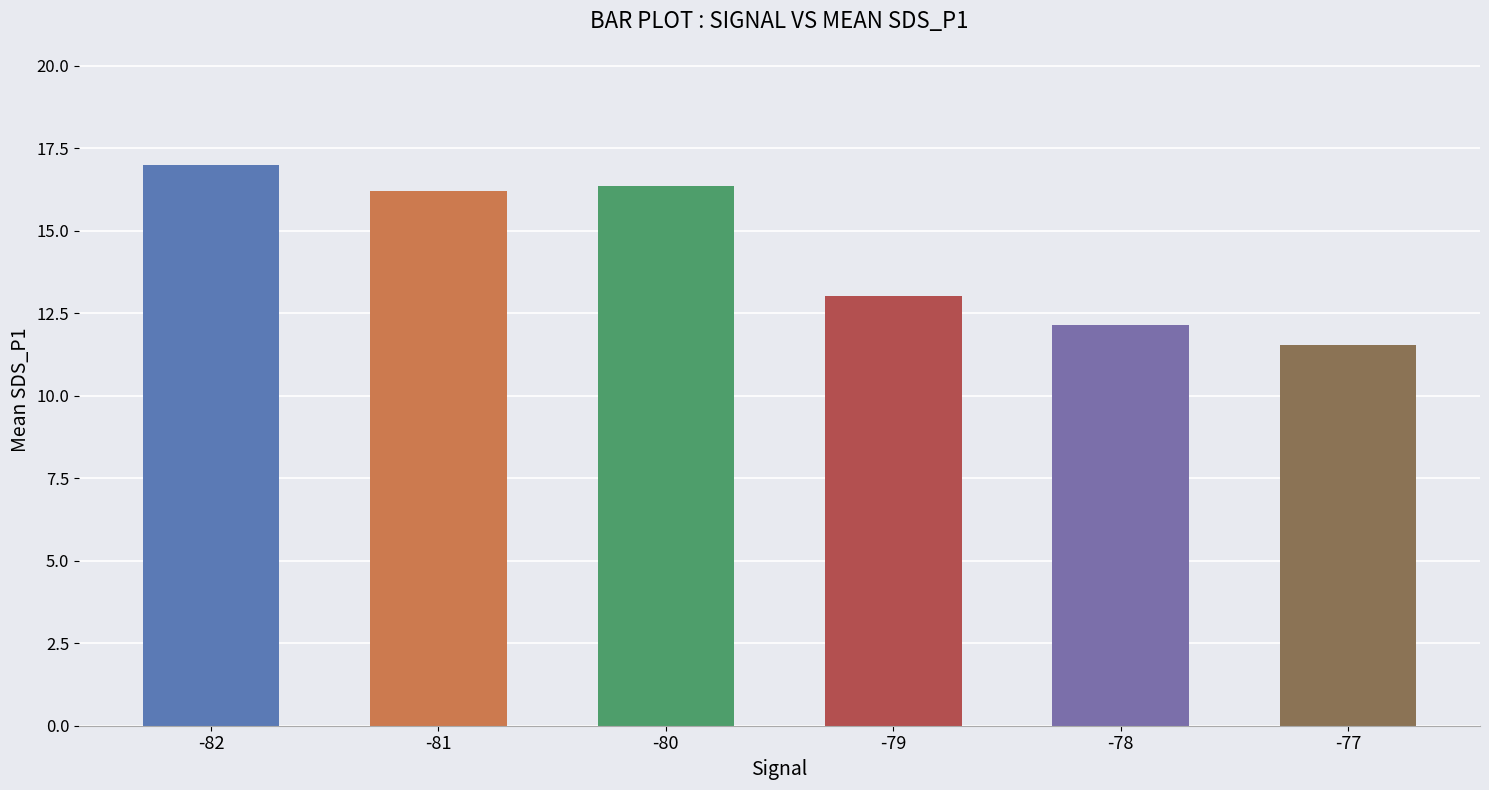

Which has a higher value, -81 or -82?

-82